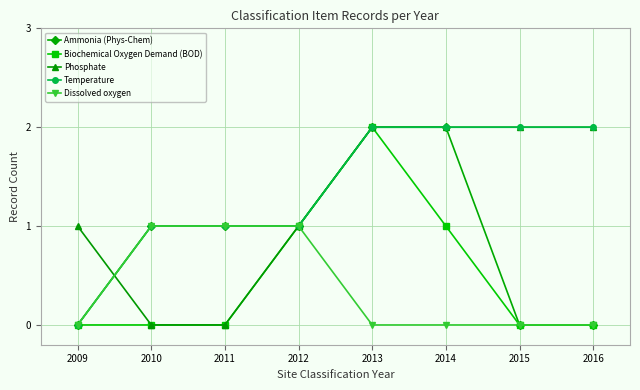

What is the sum of the Temperature values at 2010 and 2014?

3